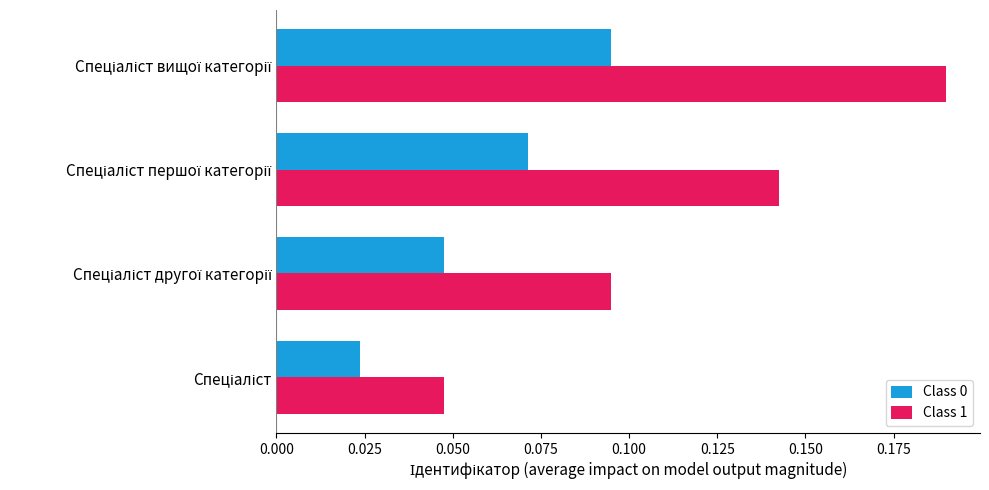

Which series has the largest total across all categories?

Class 1